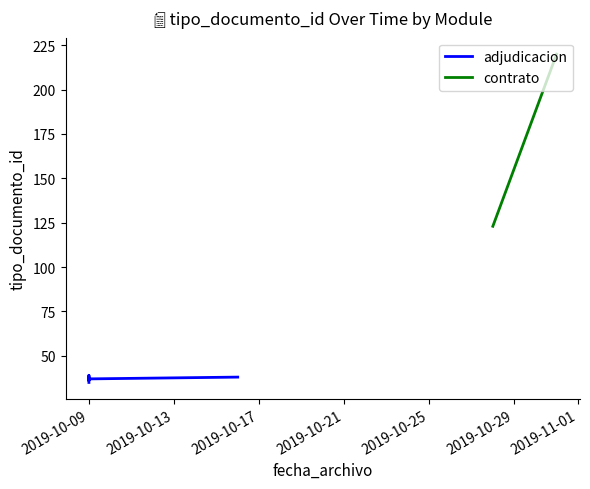

How many points are higher than both their immediate neighbors (excluding endpoints)?

2